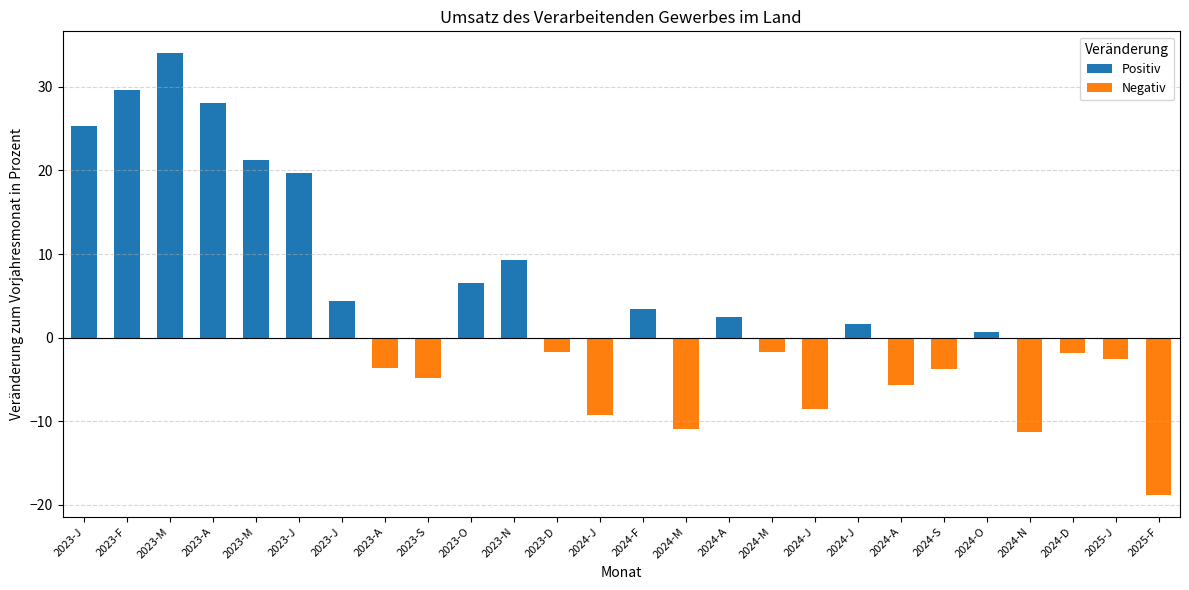

How many values in the Negativ series are below -4?

7